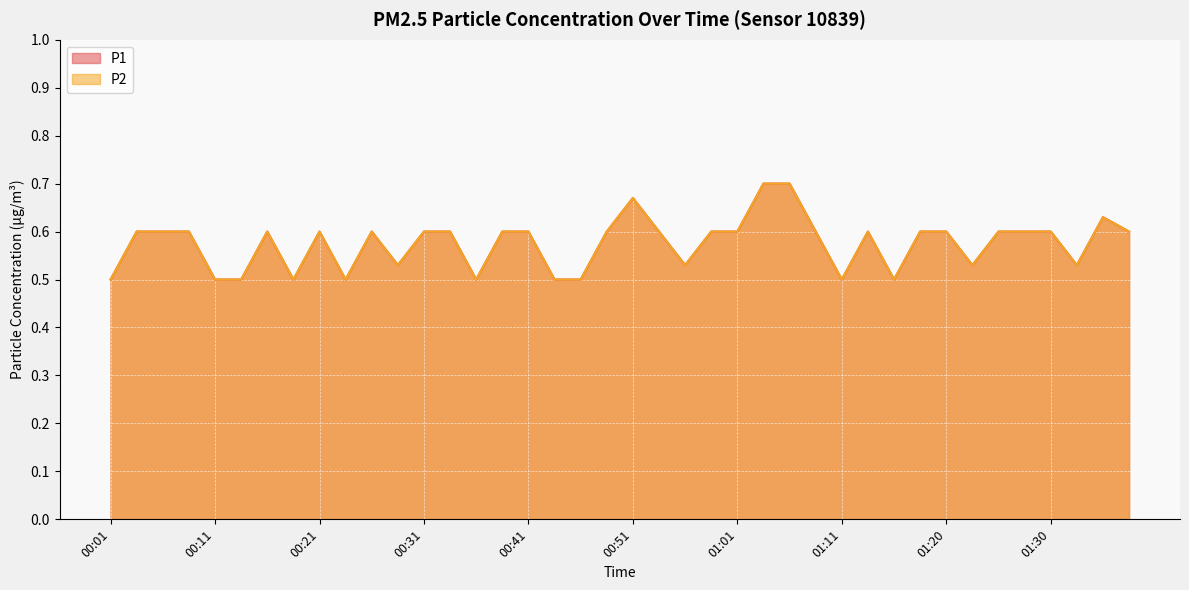

Reading left to right, transcribe all the data shown in this chart.

P1: 0.5	0.6	0.6	0.6	0.5	0.5	0.6	0.5	0.6	0.5	0.6	0.5	0.6	0.6	0.5	0.6	0.6	0.5	0.5	0.6	0.7	0.6	0.5	0.6	0.6	0.7	0.7	0.6	0.5	0.6	0.5	0.6	0.6	0.5	0.6	0.6	0.6	0.5	0.6	0.6
P2: 0.5	0.6	0.6	0.6	0.5	0.5	0.6	0.5	0.6	0.5	0.6	0.5	0.6	0.6	0.5	0.6	0.6	0.5	0.5	0.6	0.7	0.6	0.5	0.6	0.6	0.7	0.7	0.6	0.5	0.6	0.5	0.6	0.6	0.5	0.6	0.6	0.6	0.5	0.6	0.6